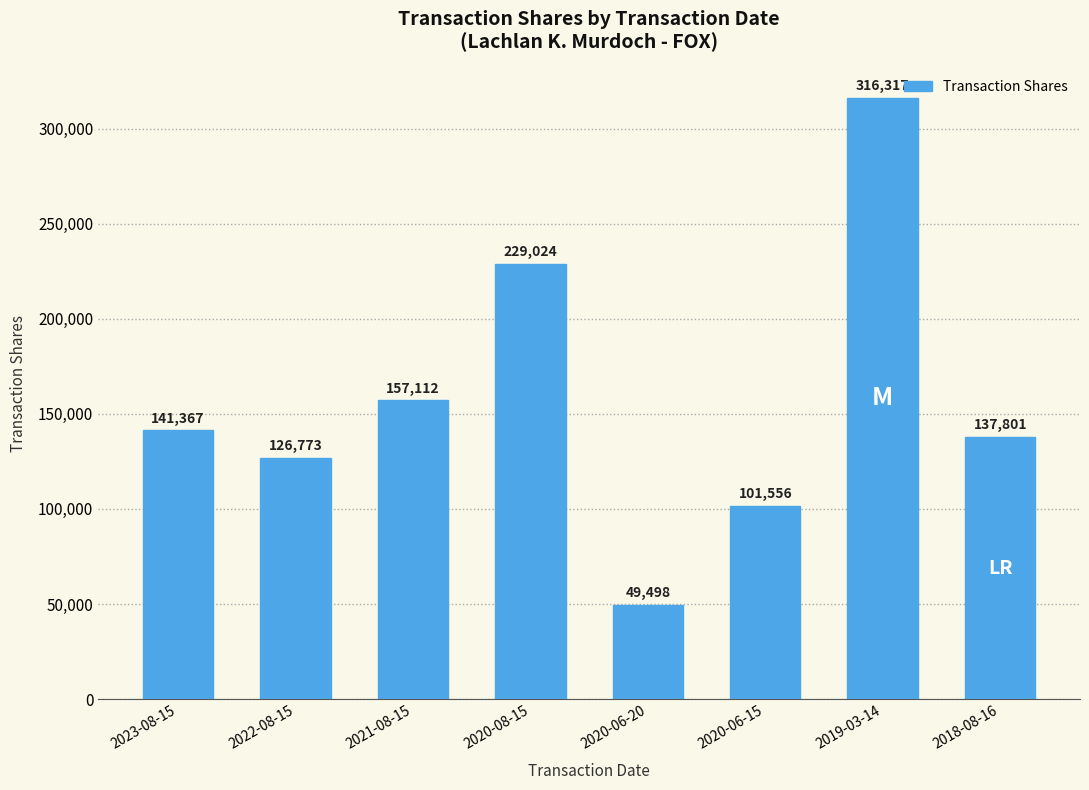

What is the difference between the second highest and minimum values?

179526